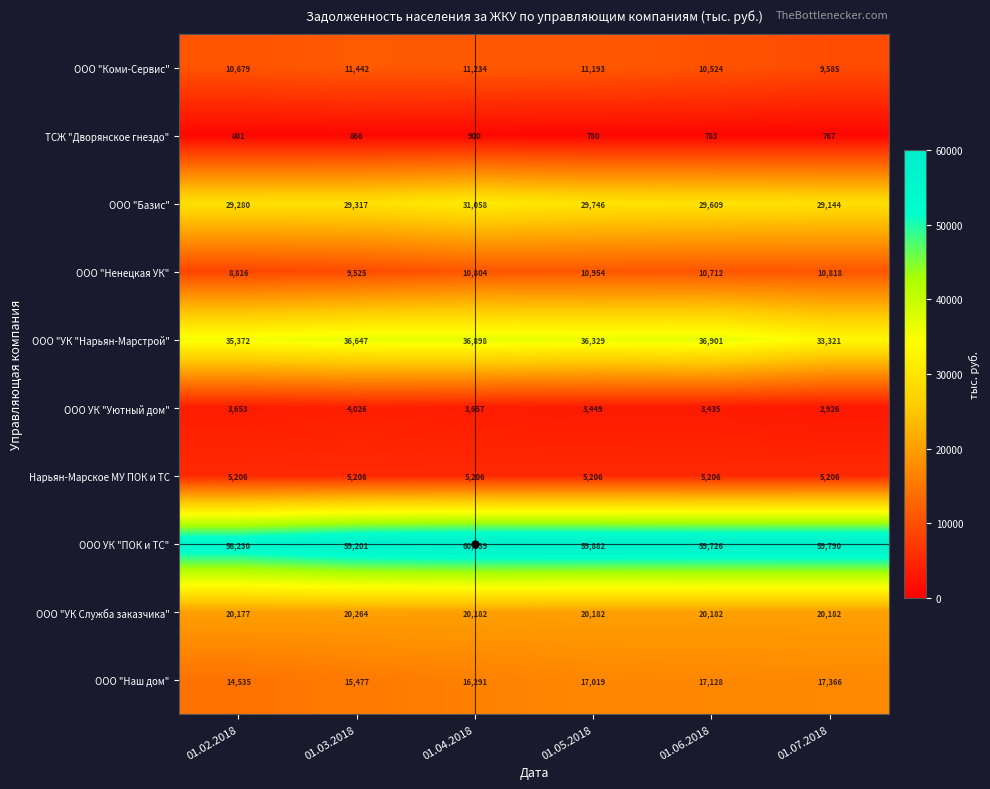

At which category does the chart reach its minimum across all series?

01.07.2018